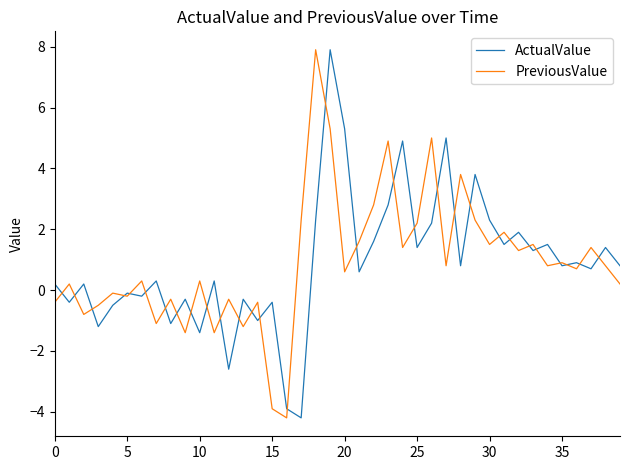

What is the greatest value displayed?

7.9